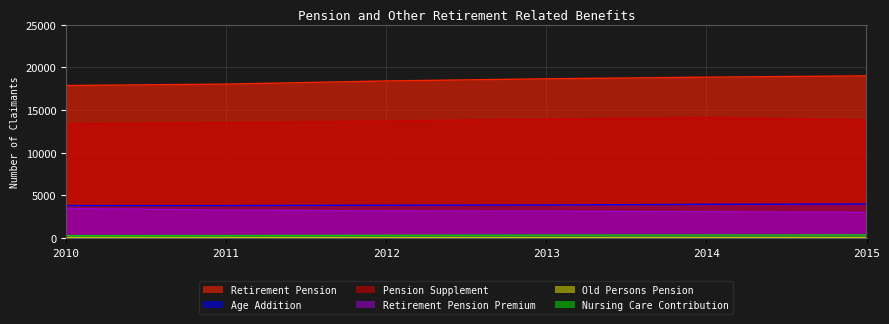

How many lines are shown in the chart?

6